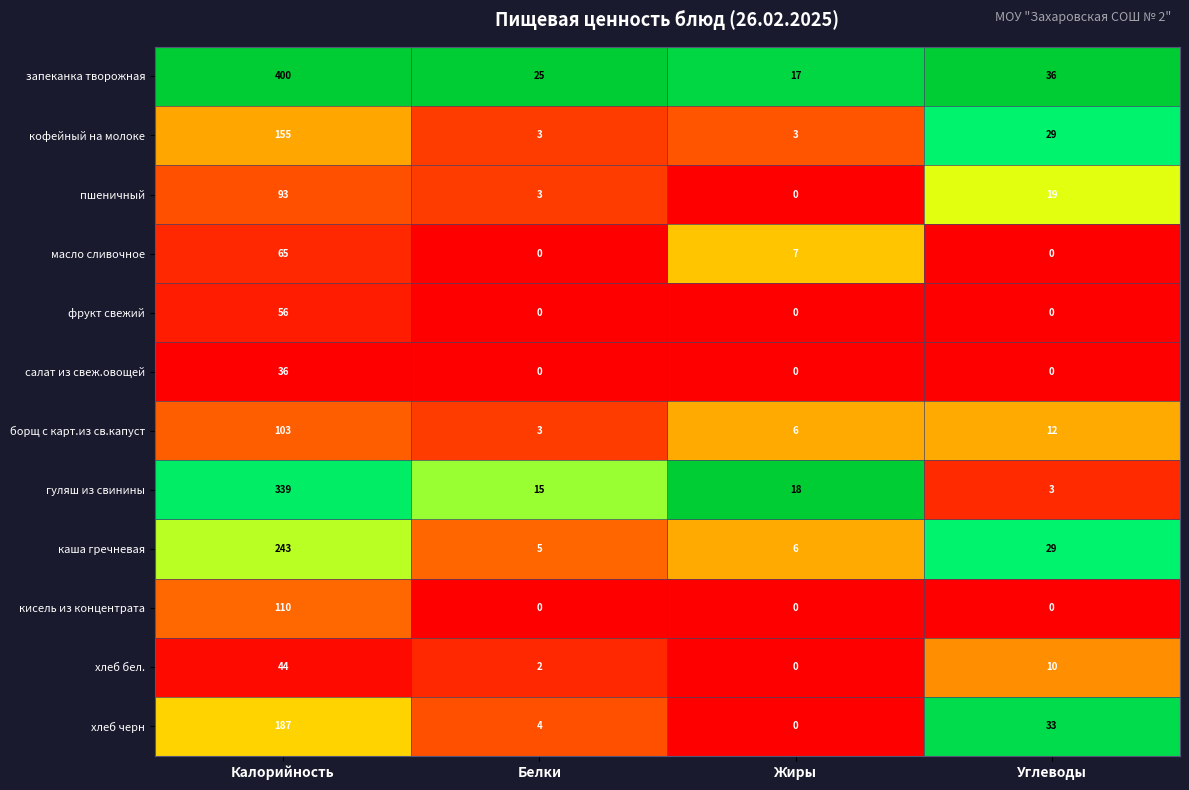

Which series has the largest total across all categories?

запеканка творожная